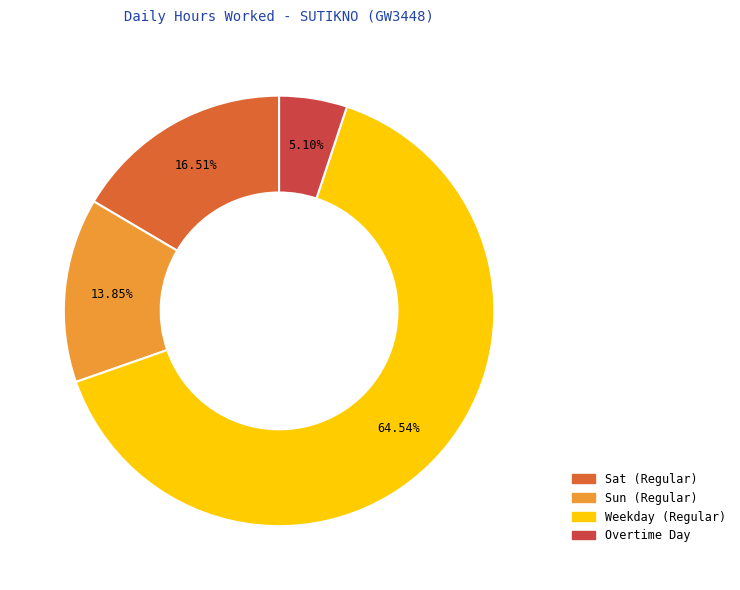

Is there a majority slice in this chart?

Yes